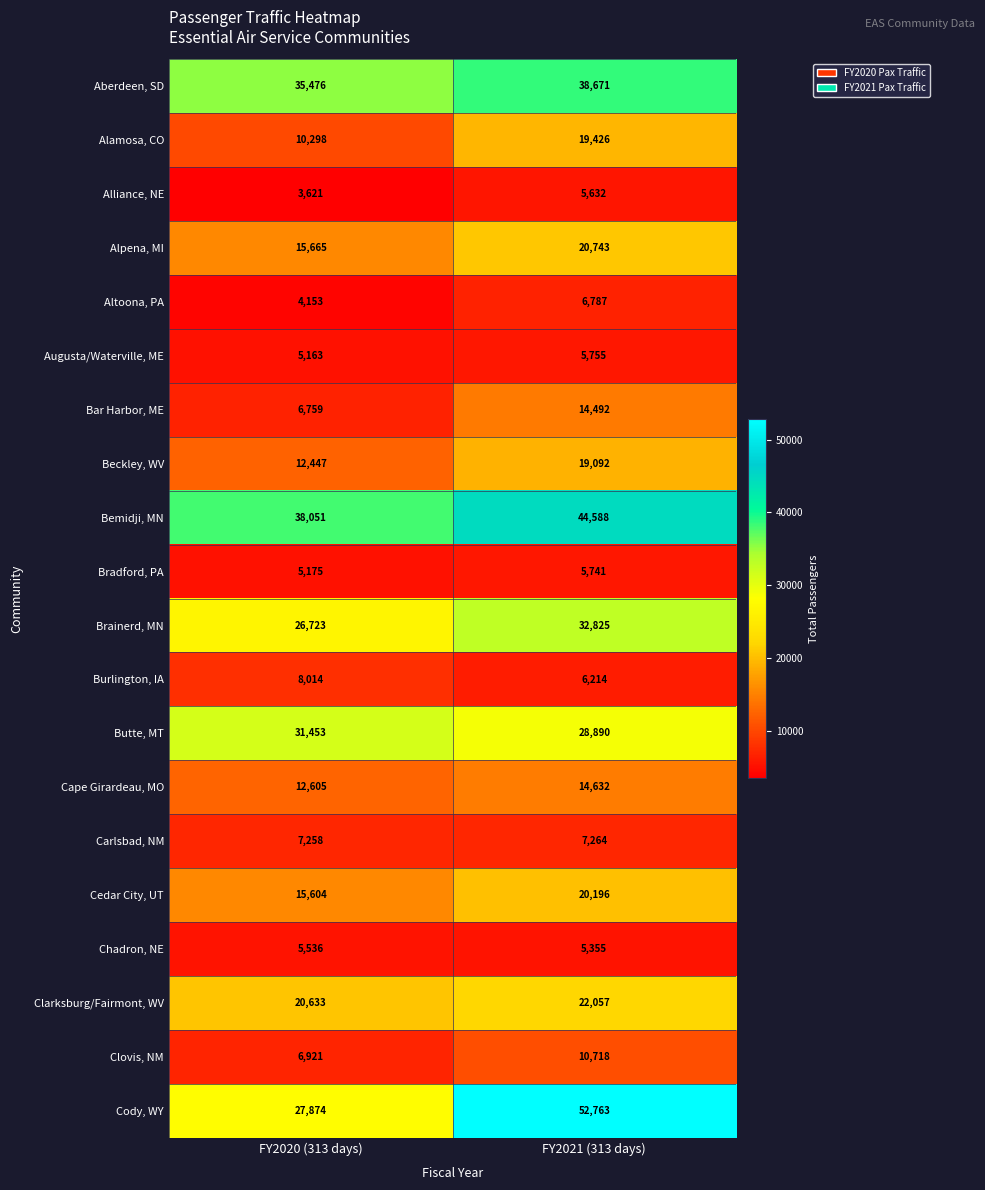

What is the spread (max minus min) of values at FY2020 (313 days)?

34430